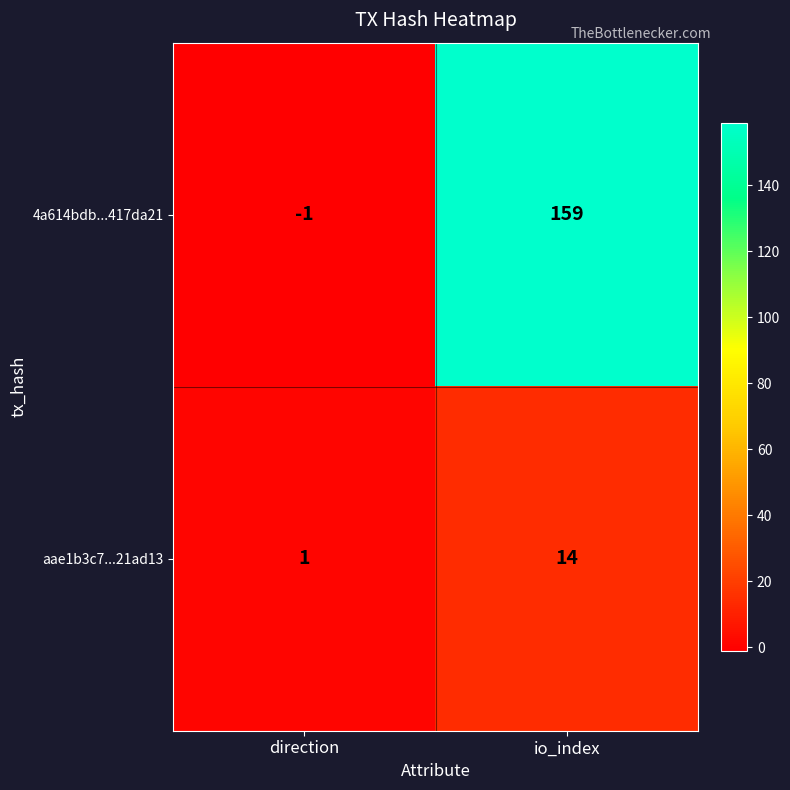

What is the average value of the aae1b3c7...21ad13 series?

8